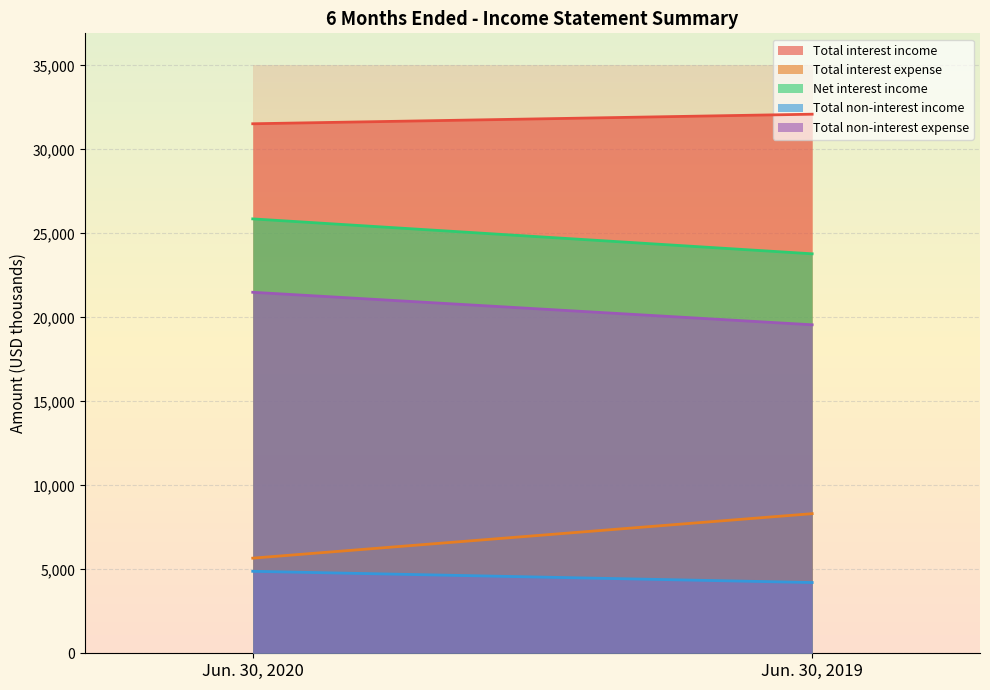

Rank the series at Jun. 30, 2019 from highest to lowest value.

Total interest income, Net interest income, Total non-interest expense, Total interest expense, Total non-interest income